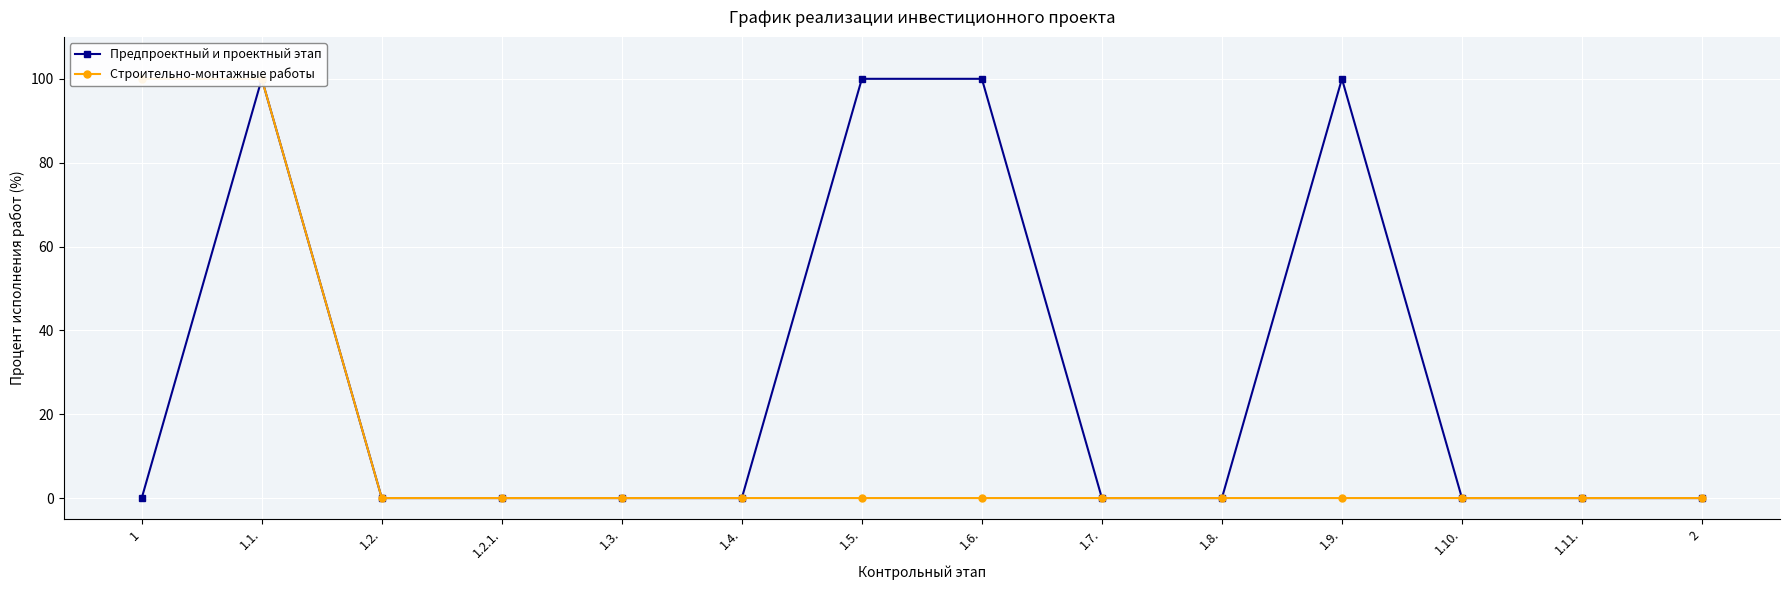

What is the highest value of the Строительно-монтажные работы series?

100